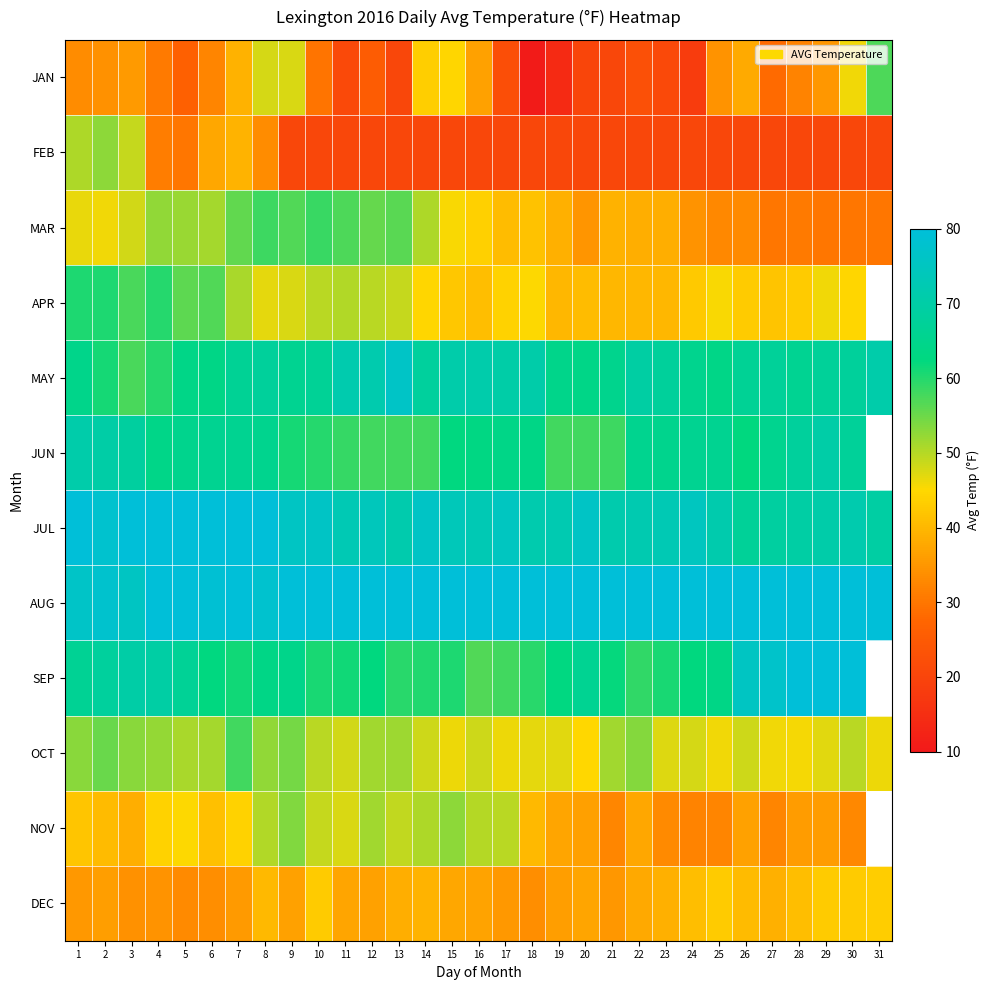

True or false: MAR has a value of 18.2 at 23.

False